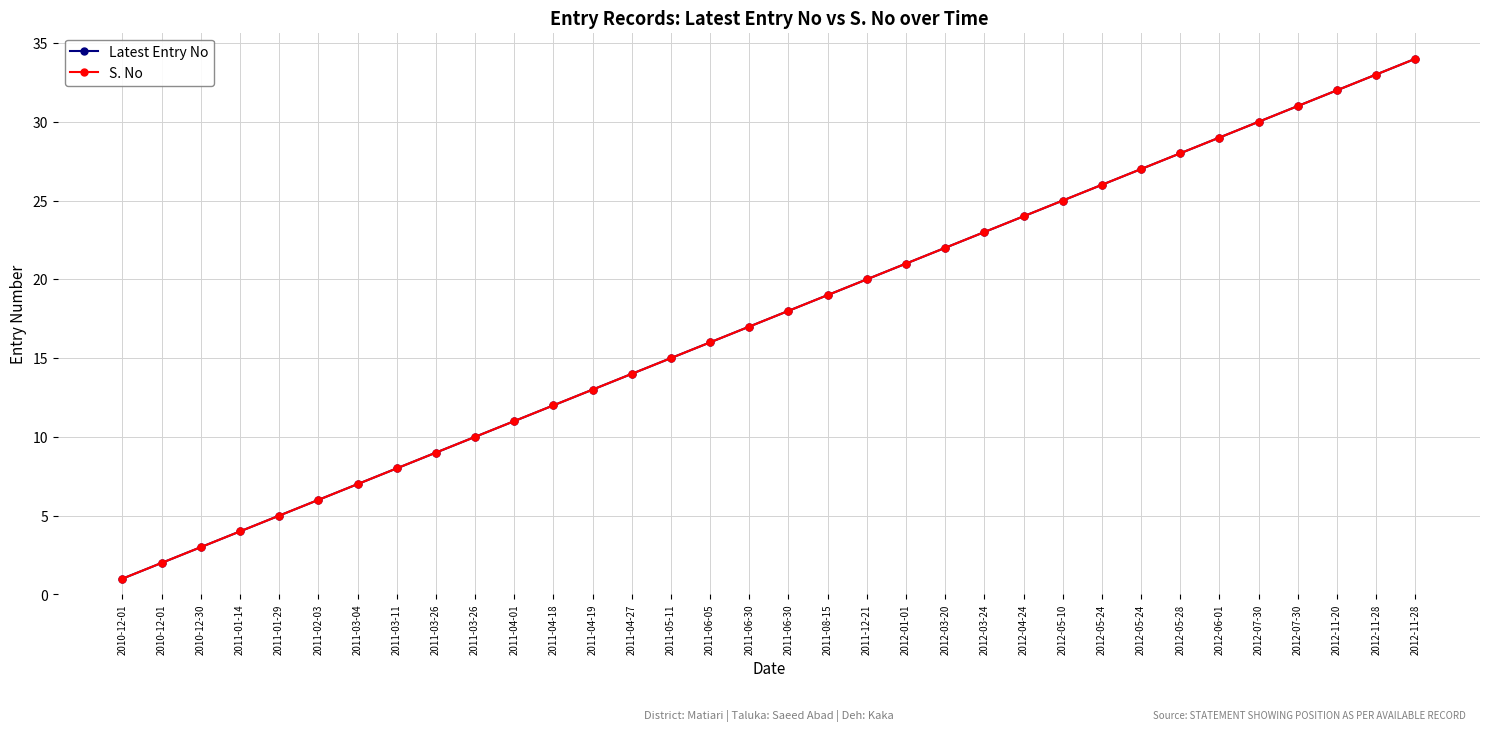

Reading right to left, extract all data points from this chart.

Latest Entry No: 2012-11-28=34	2012-11-28=33	2012-11-20=32	2012-07-30=31	2012-07-30=30	2012-06-01=29	2012-05-28=28	2012-05-24=27	2012-05-24=26	2012-05-10=25	2012-04-24=24	2012-03-24=23	2012-03-20=22	2012-01-01=21	2011-12-21=20	2011-08-15=19	2011-06-30=18	2011-06-30=17	2011-06-05=16	2011-05-11=15	2011-04-27=14	2011-04-19=13	2011-04-18=12	2011-04-01=11	2011-03-26=10	2011-03-26=9	2011-03-11=8	2011-03-04=7	2011-02-03=6	2011-01-29=5	2011-01-14=4	2010-12-30=3	2010-12-01=2	2010-12-01=1
S. No: 2012-11-28=34	2012-11-28=33	2012-11-20=32	2012-07-30=31	2012-07-30=30	2012-06-01=29	2012-05-28=28	2012-05-24=27	2012-05-24=26	2012-05-10=25	2012-04-24=24	2012-03-24=23	2012-03-20=22	2012-01-01=21	2011-12-21=20	2011-08-15=19	2011-06-30=18	2011-06-30=17	2011-06-05=16	2011-05-11=15	2011-04-27=14	2011-04-19=13	2011-04-18=12	2011-04-01=11	2011-03-26=10	2011-03-26=9	2011-03-11=8	2011-03-04=7	2011-02-03=6	2011-01-29=5	2011-01-14=4	2010-12-30=3	2010-12-01=2	2010-12-01=1